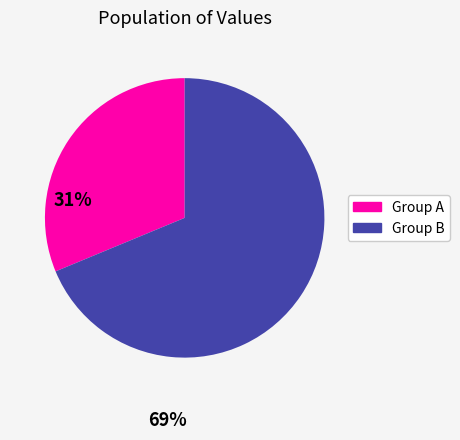

Does any single category account for the majority?

Yes